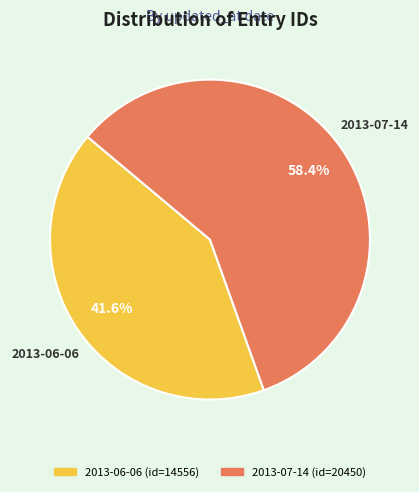

To the nearest percent, what percentage of the pie is 2013-07-14?

58%